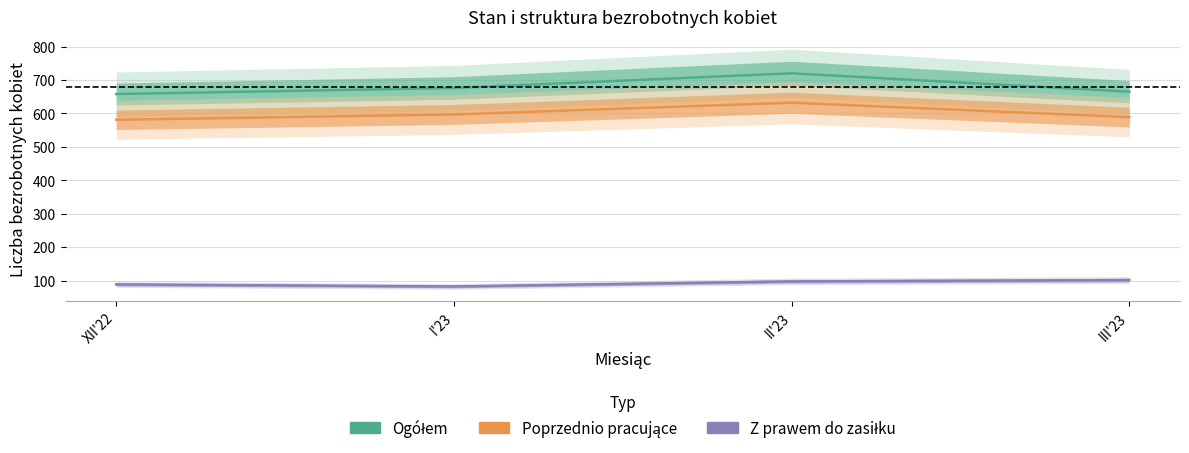

What is the value of the Liczba bezrobotnych kobiet poprzednio pracujących point at the 2nd from the left?

597